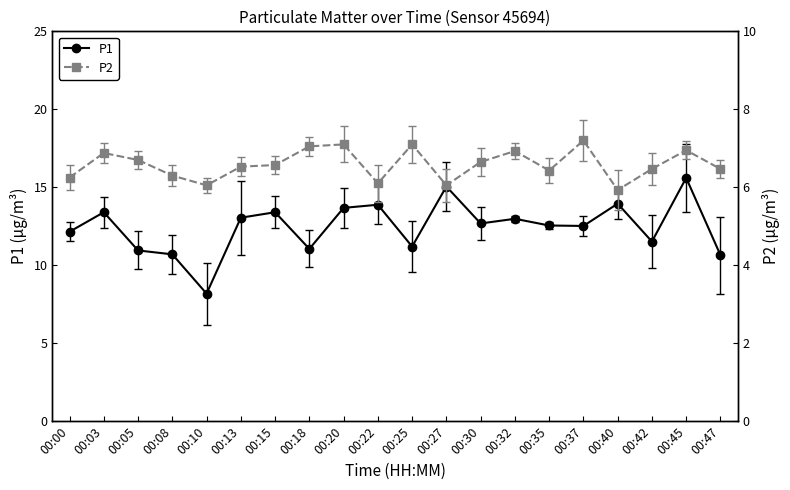

How many lines are shown in the chart?

2